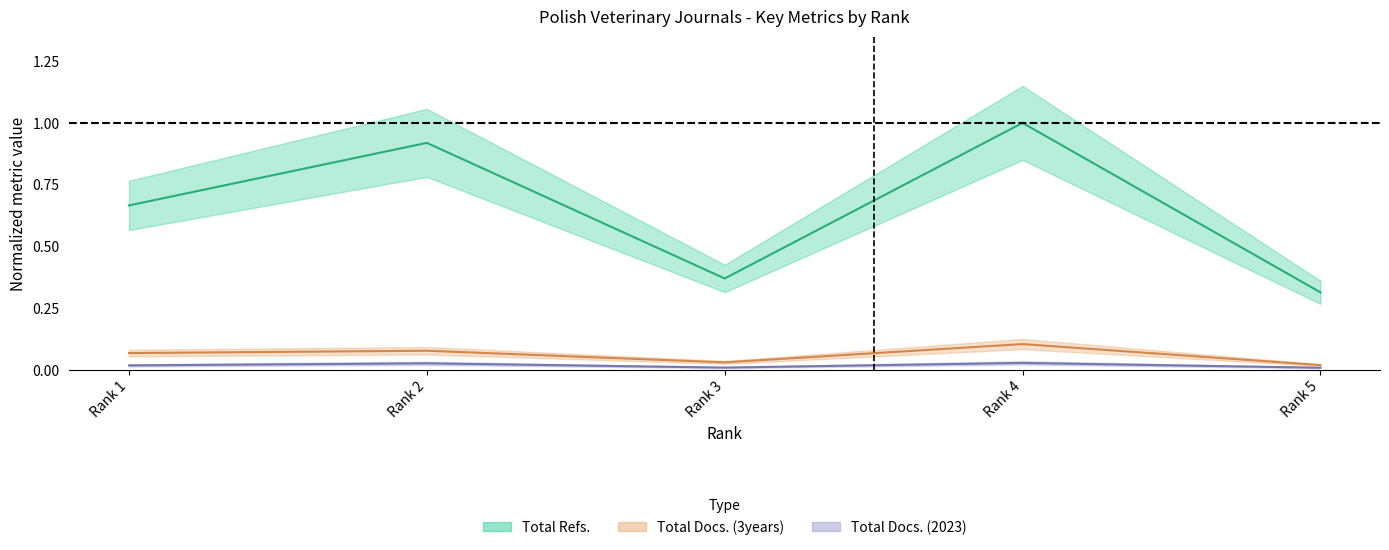

Where is the first local maximum for Total Docs. (2023)?

Rank 2